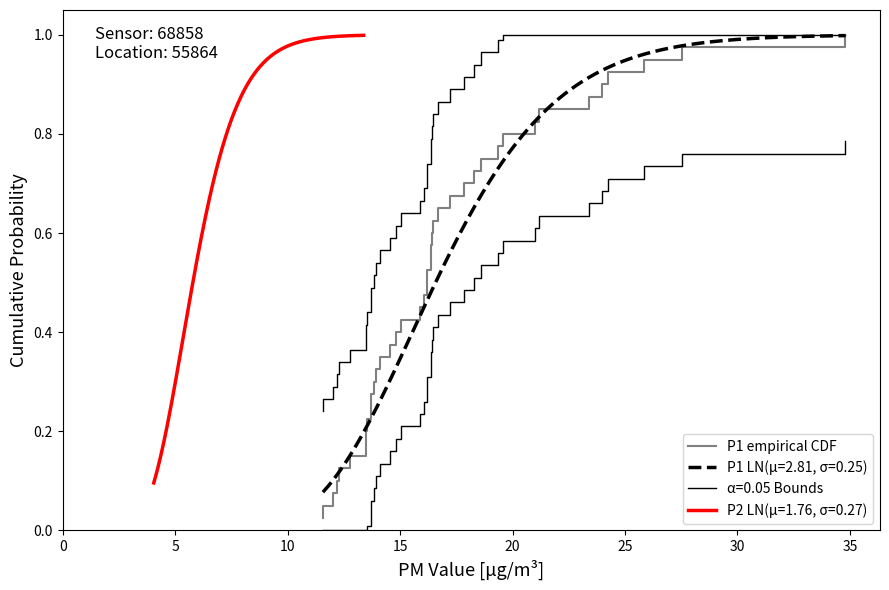

Is it true that the value at 10 is 0.2?

False